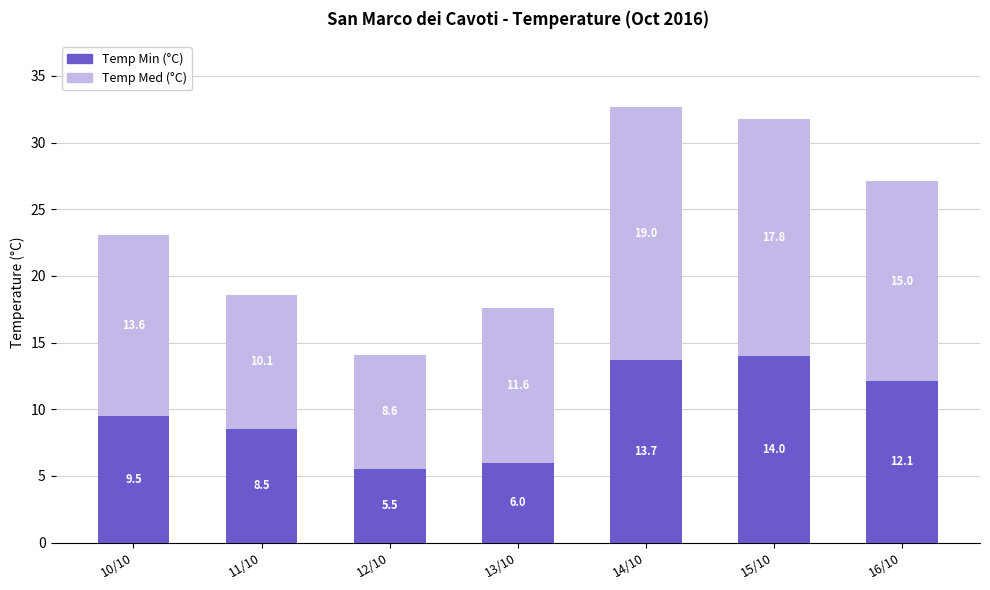

What is the value of the Temp Min (°C) bar at the 1st from the left?

9.5